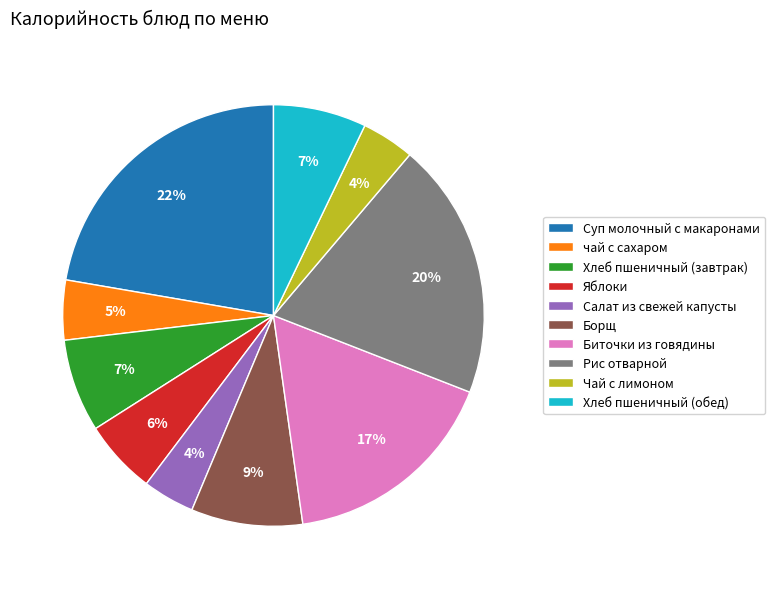

Which has a higher value, Яблоки or Чай с лимоном?

Яблоки